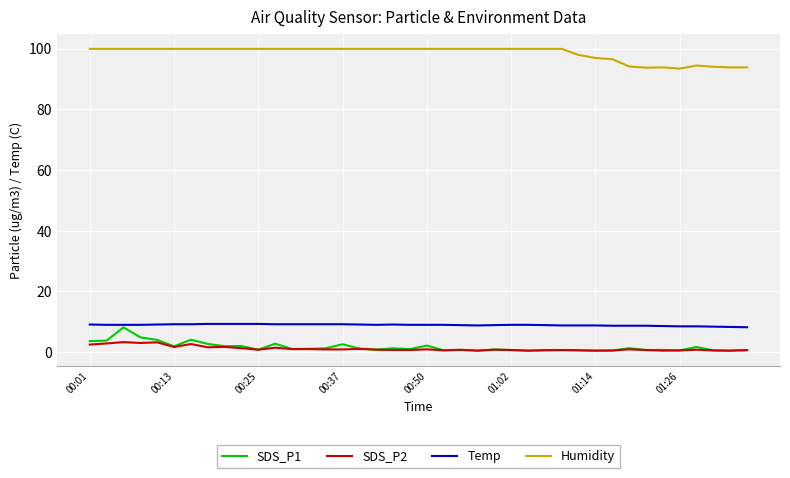

At how many categories does at least one series exceed 31?

40